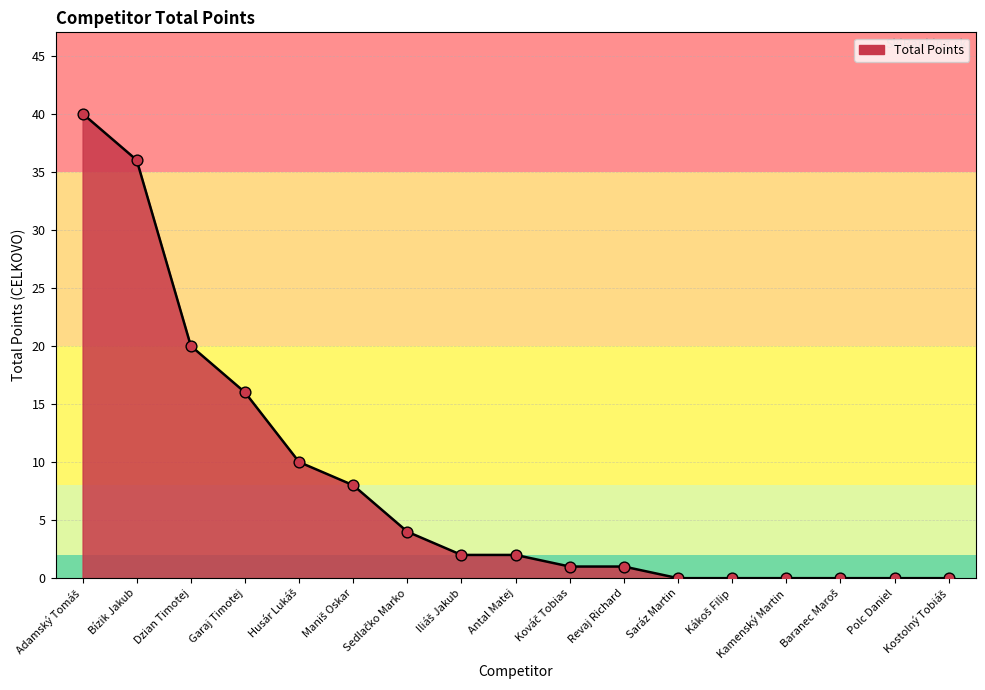

True or false: the data shows 0 at Kamenský Martin.

True